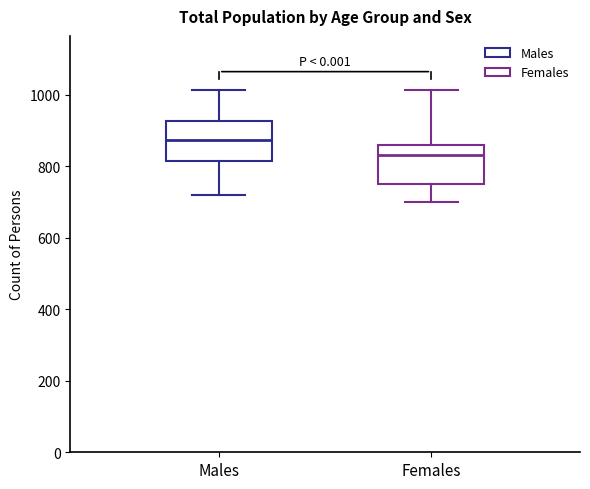

Which box's median line is the lowest?

Females